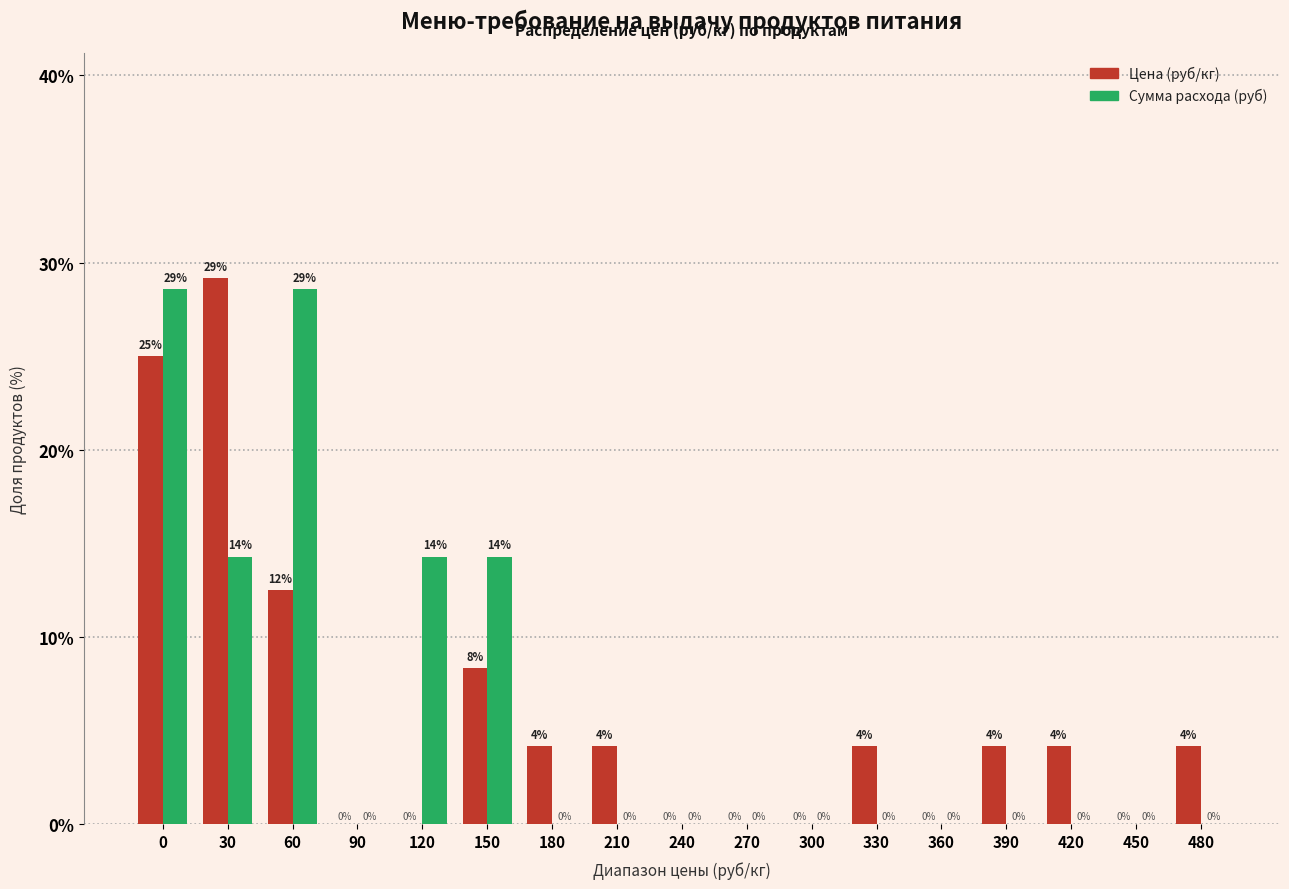

What is the maximum value shown in the chart?

29.2